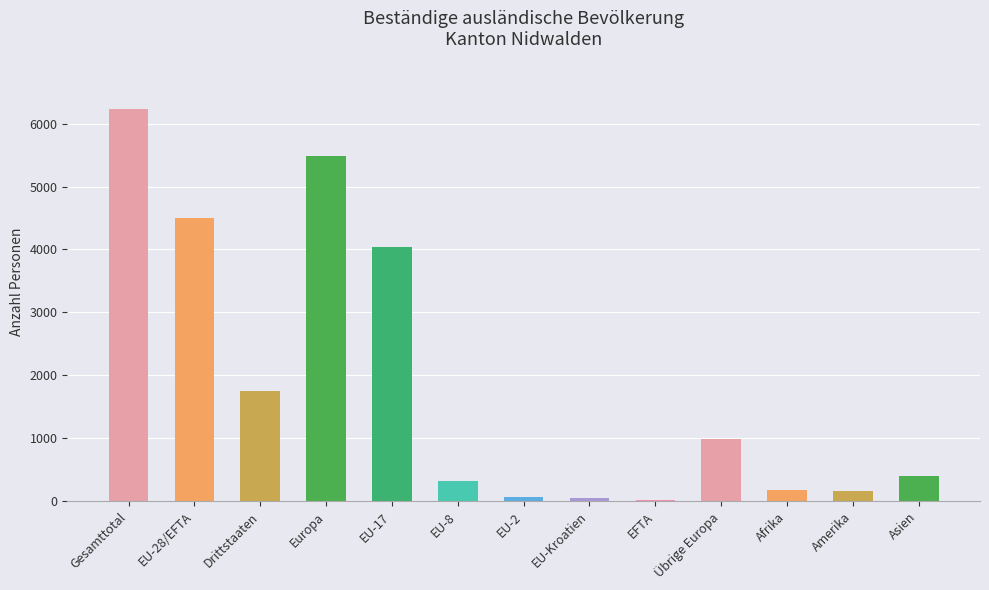

At which category does the chart reach its peak across all series?

Gesamttotal